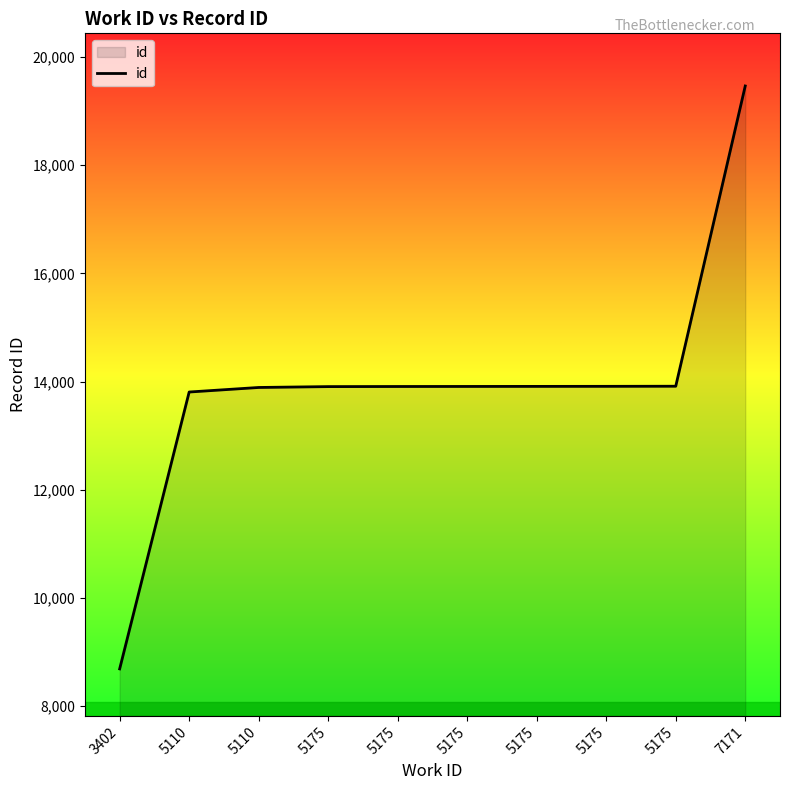

Which label corresponds to the smallest value in the chart?

3402